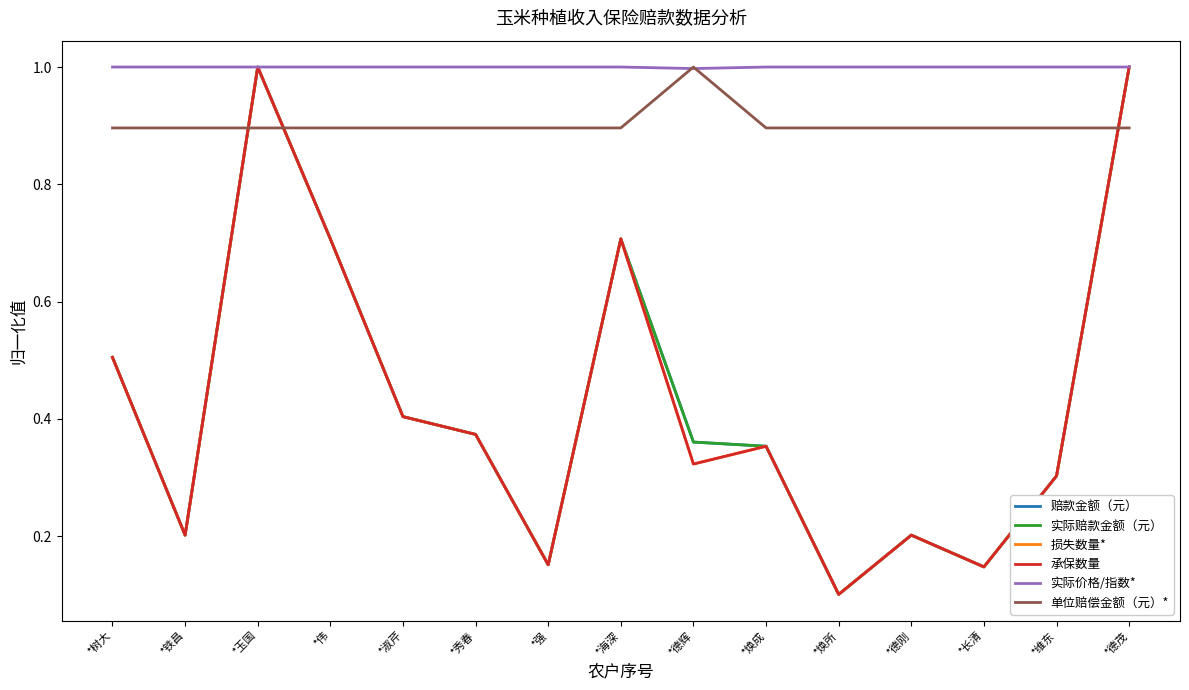

Is this an area chart (filled region under the line)?

No